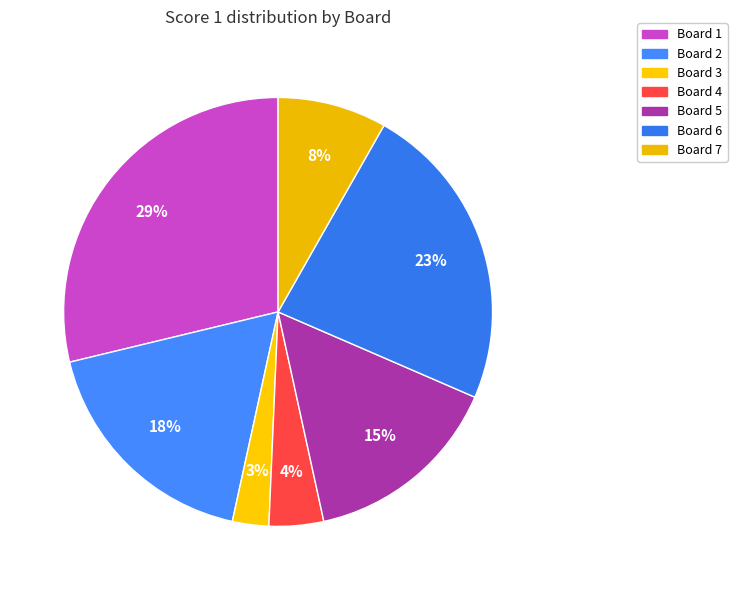

Do Board 4 and Board 2 together represent more than half of the pie?

No